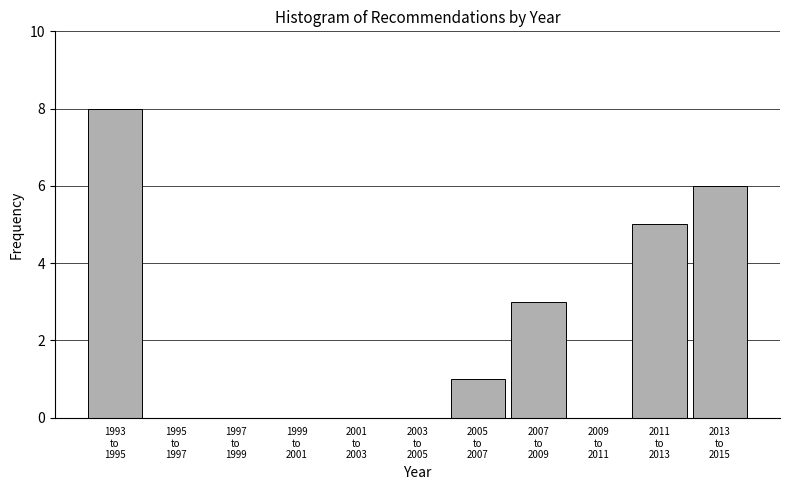

What is the maximum value shown in the chart?

8